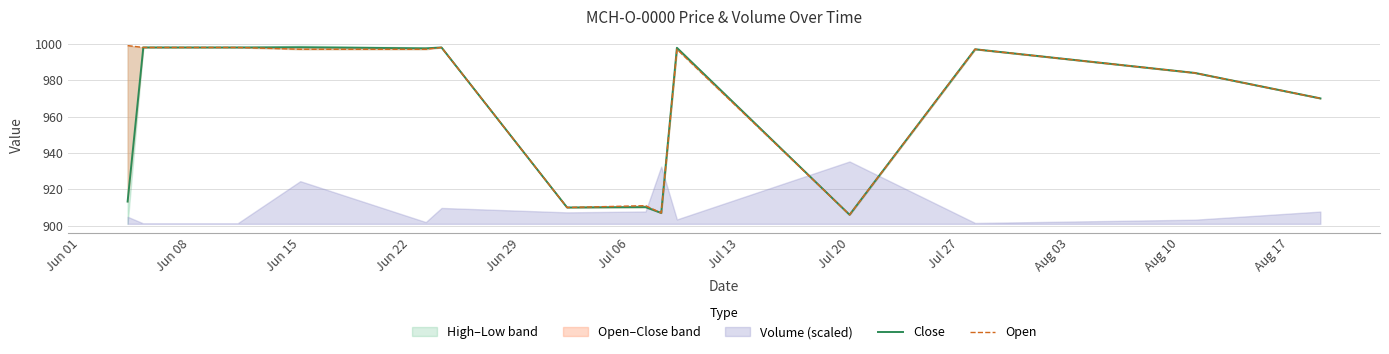

At which label does Close first exceed 997?

Jun 08